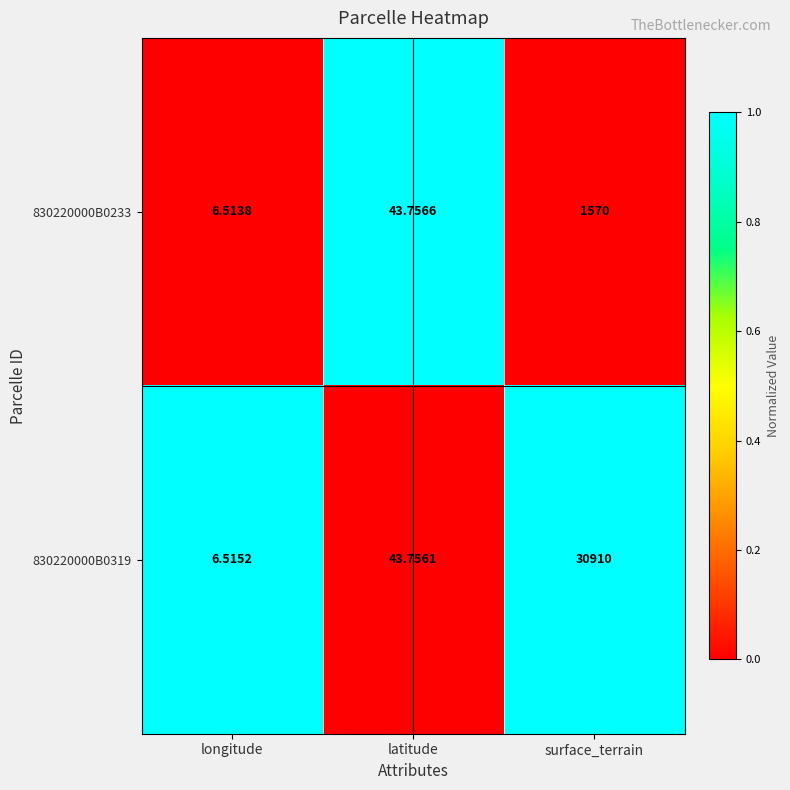

At which label does 830220000B0319 reach its peak?

surface_terrain